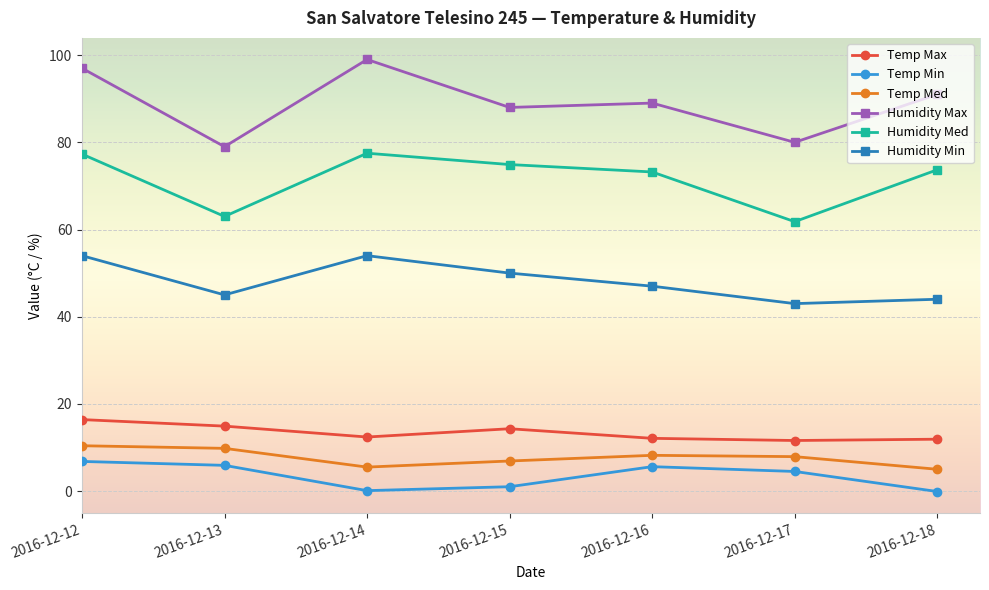

What is the sum of the Temp Min values at 2016-12-12 and 2016-12-18?

6.7